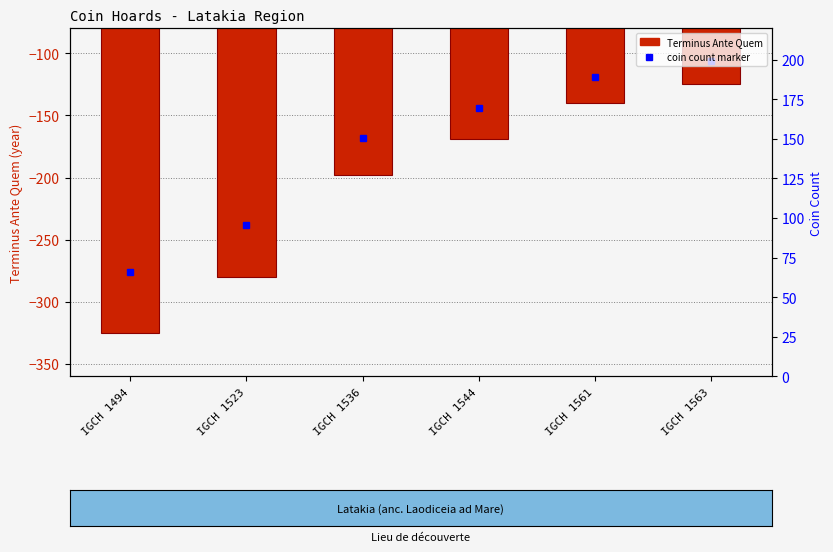

Reading left to right, extract all data points from this chart.

IGCH 1494=-325	IGCH 1523=-280	IGCH 1536=-198	IGCH 1544=-169	IGCH 1561=-140	IGCH 1563=-125